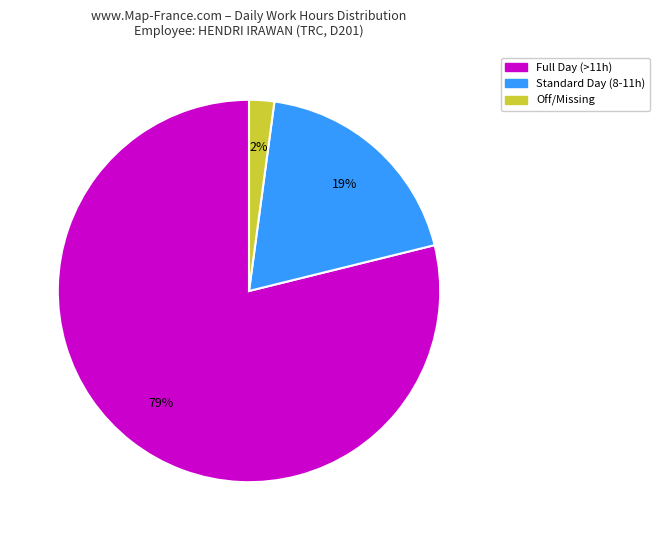

How many slices are in this pie chart?

3